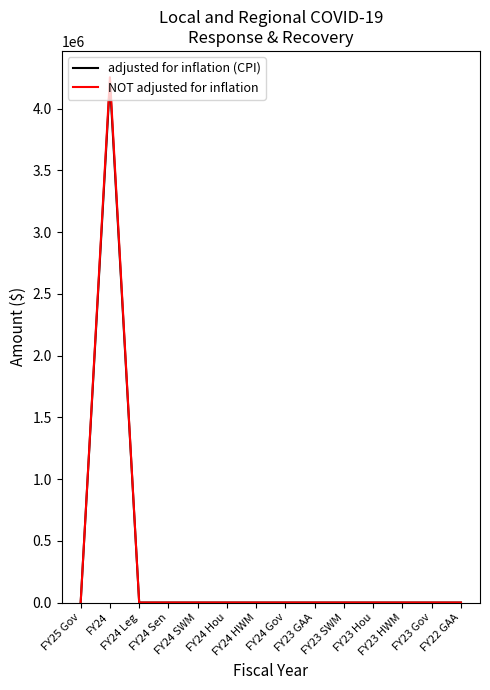

Which series has the largest range (max minus min)?

NOT adjusted for inflation